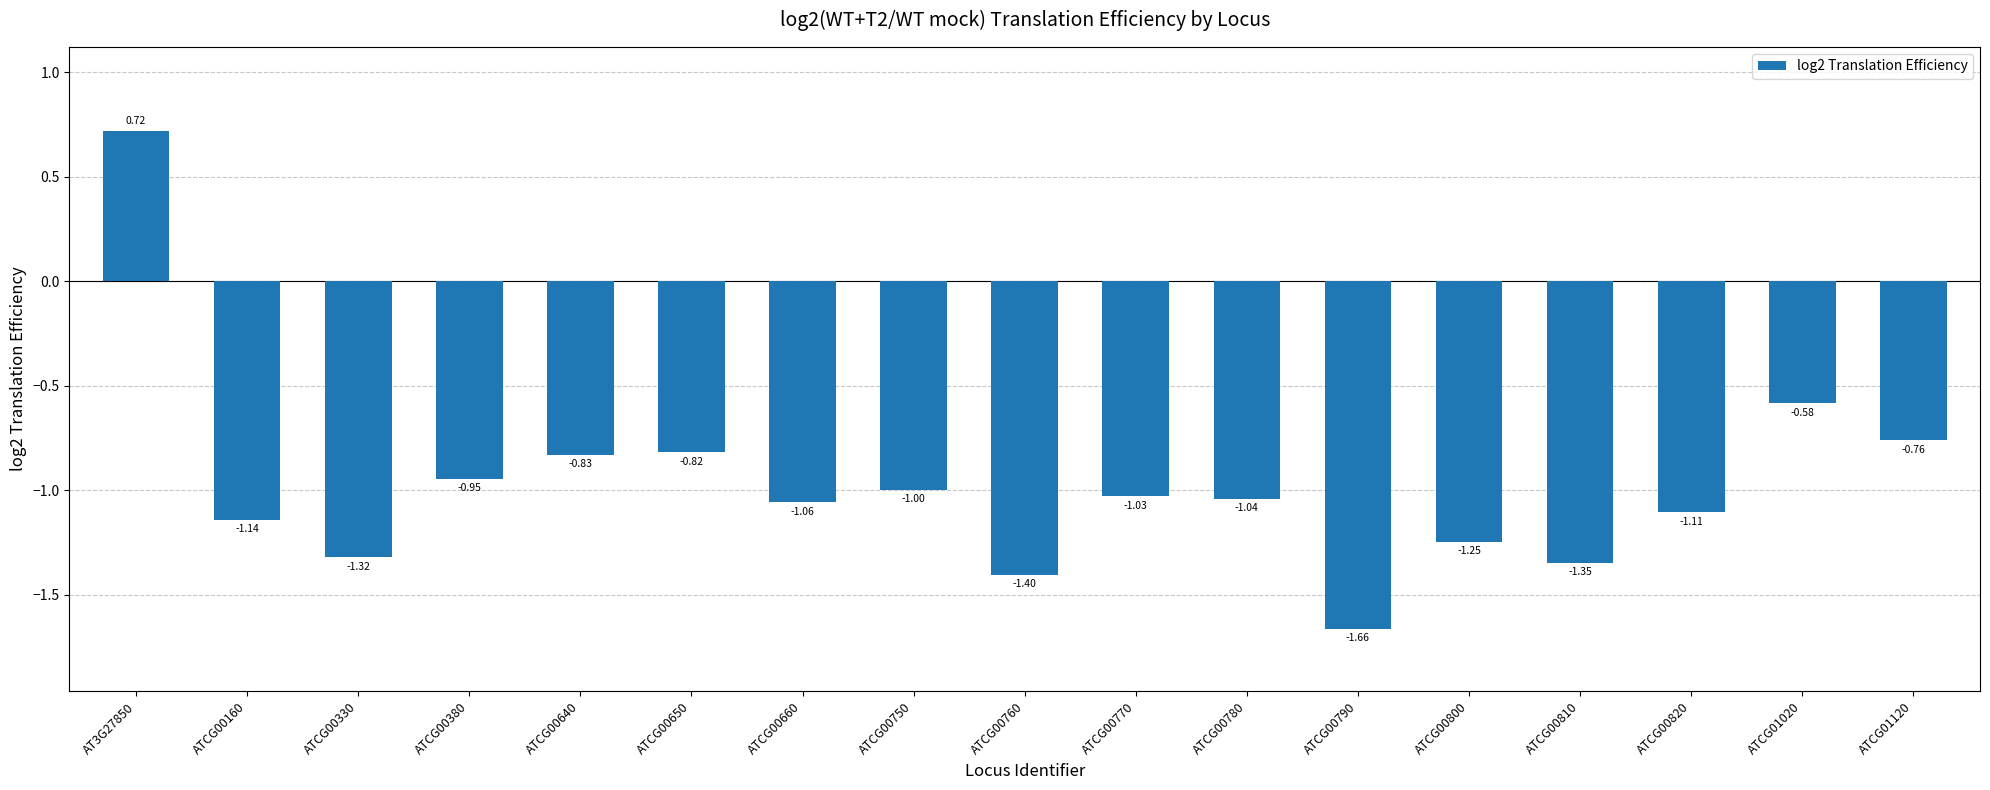

Where is the data nearest to the value 0?

ATCG01020